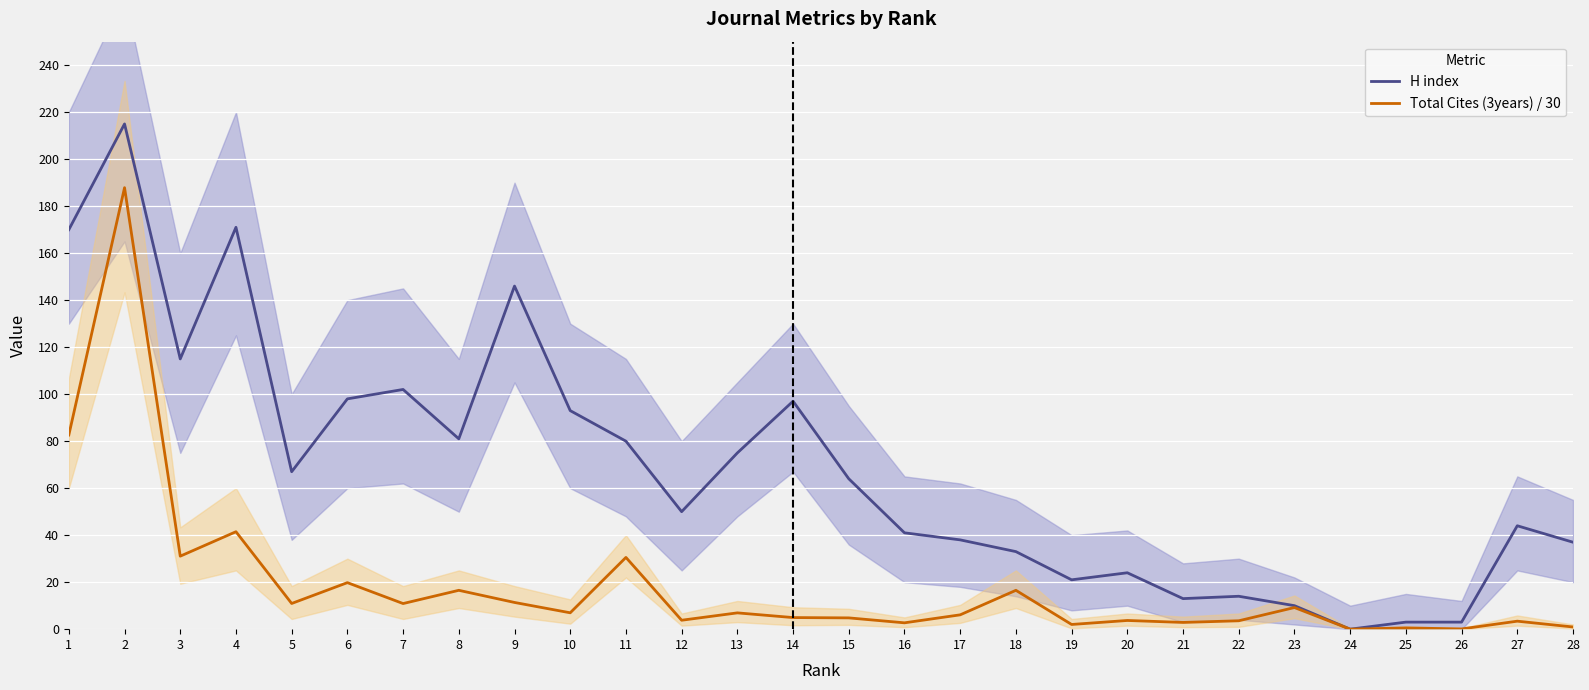

True or false: Total Cites (3years) / 30 and H index cross at least once.

False